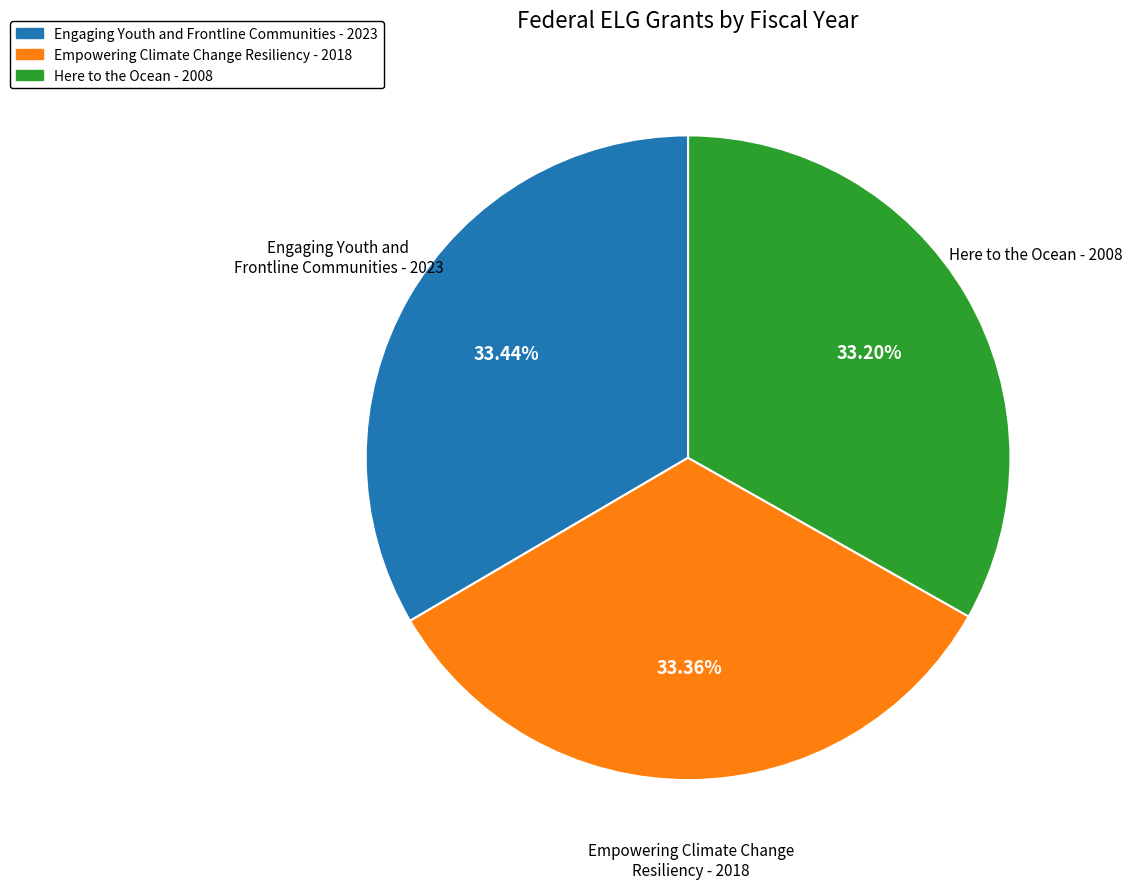

Is there any slice that represents more than half of the pie?

No